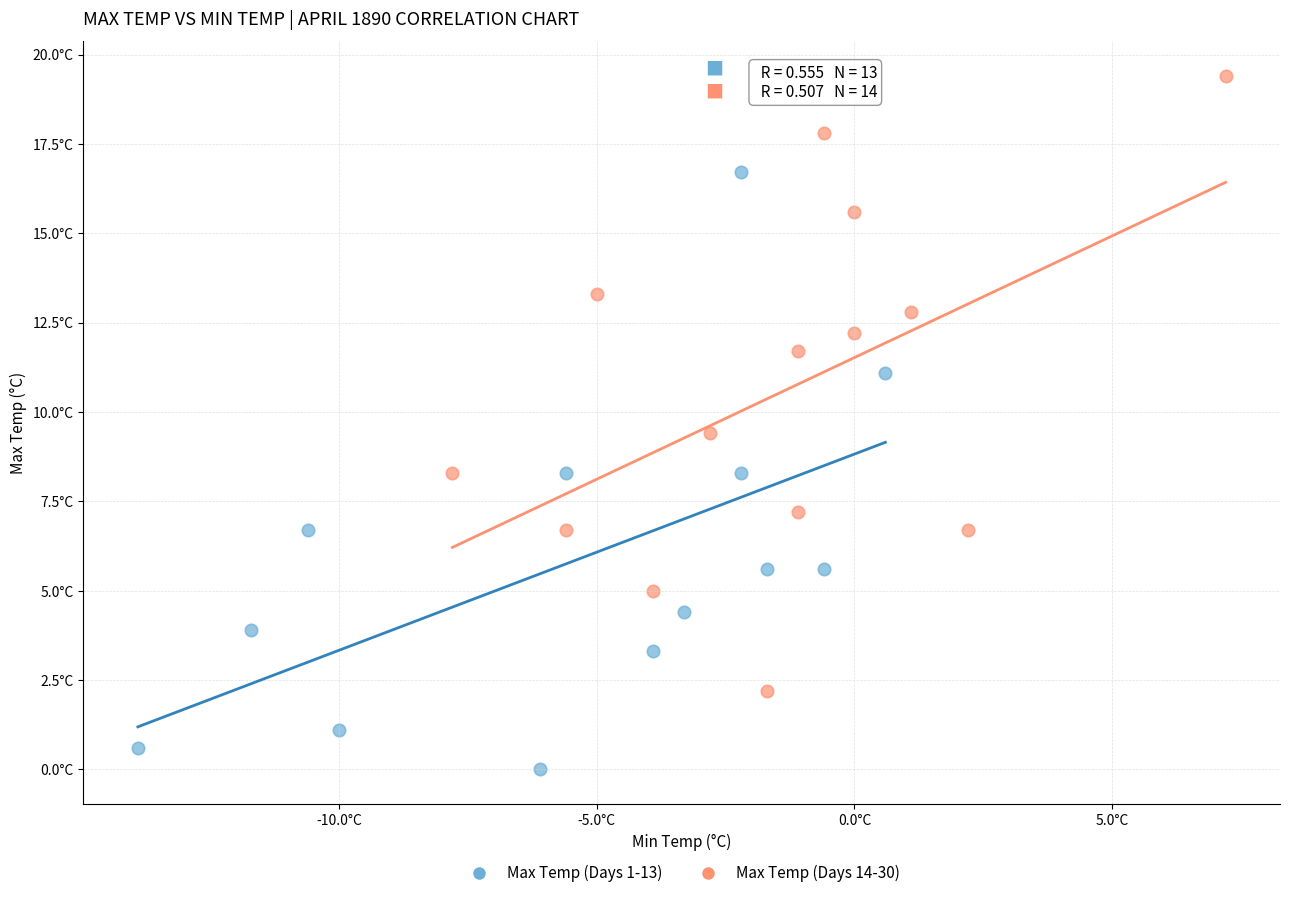

What are all the series names shown in the legend?

Max Temp (Days 1-13), Max Temp (Days 14-30)